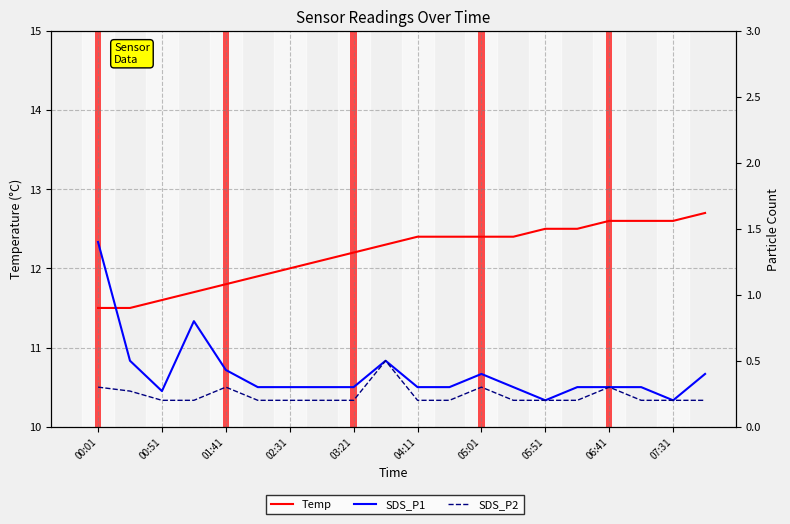

True or false: SDS_P1 and SDS_P2 intersect in this chart.

False